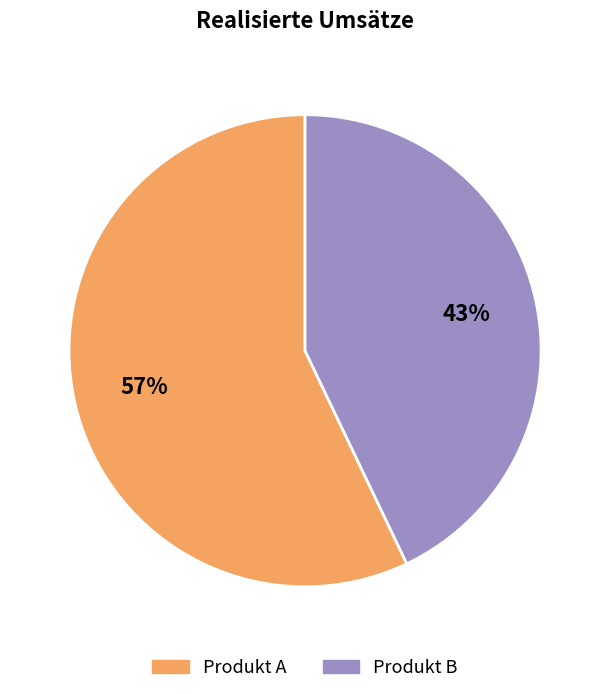

To the nearest percent, what is the average slice percentage?

50%